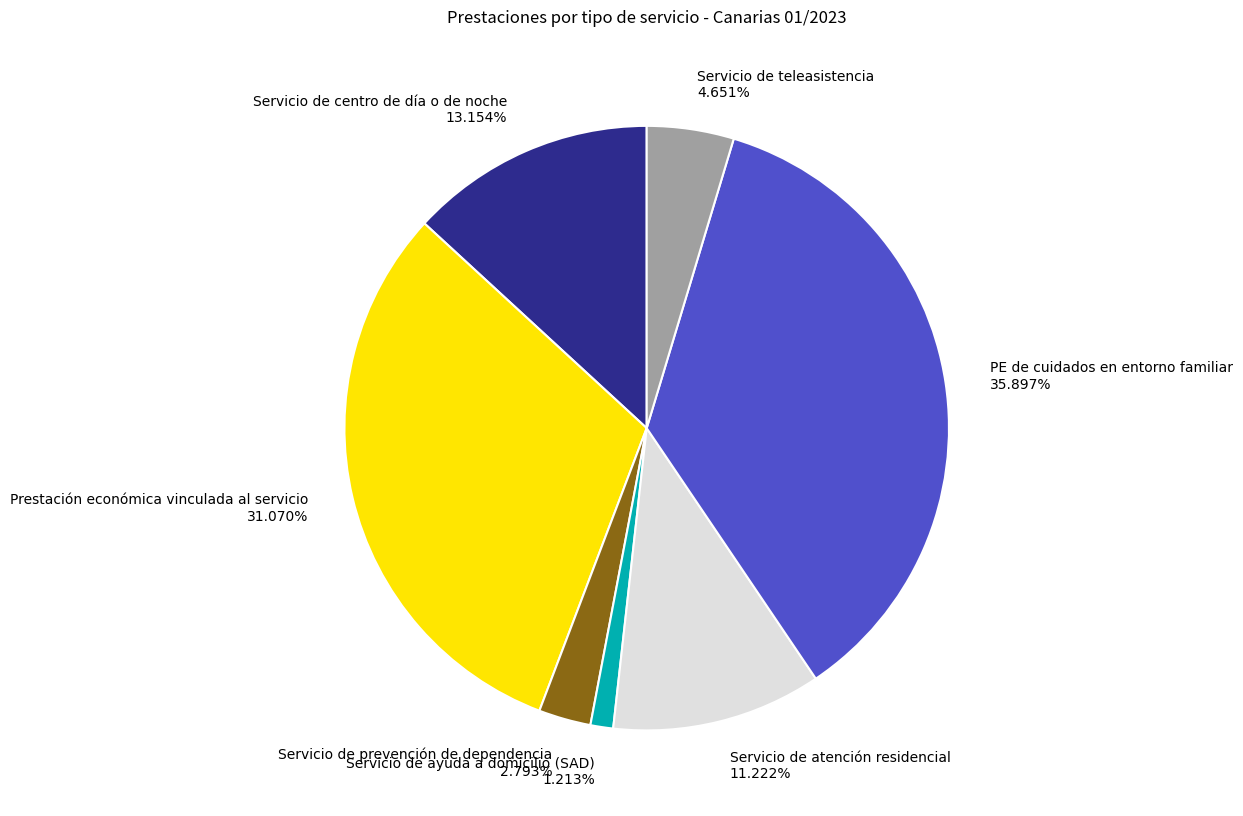

What portion of the pie excludes Prestación económica vinculada al servicio?

68.9%